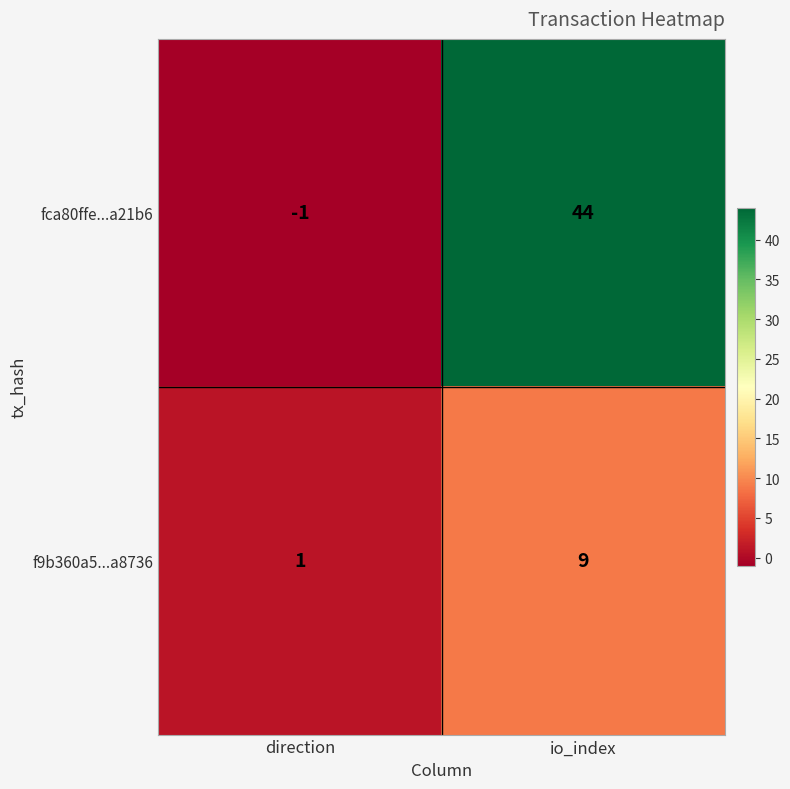

Rank the series at direction from highest to lowest value.

f9b360a5...a8736, fca80ffe...a21b6